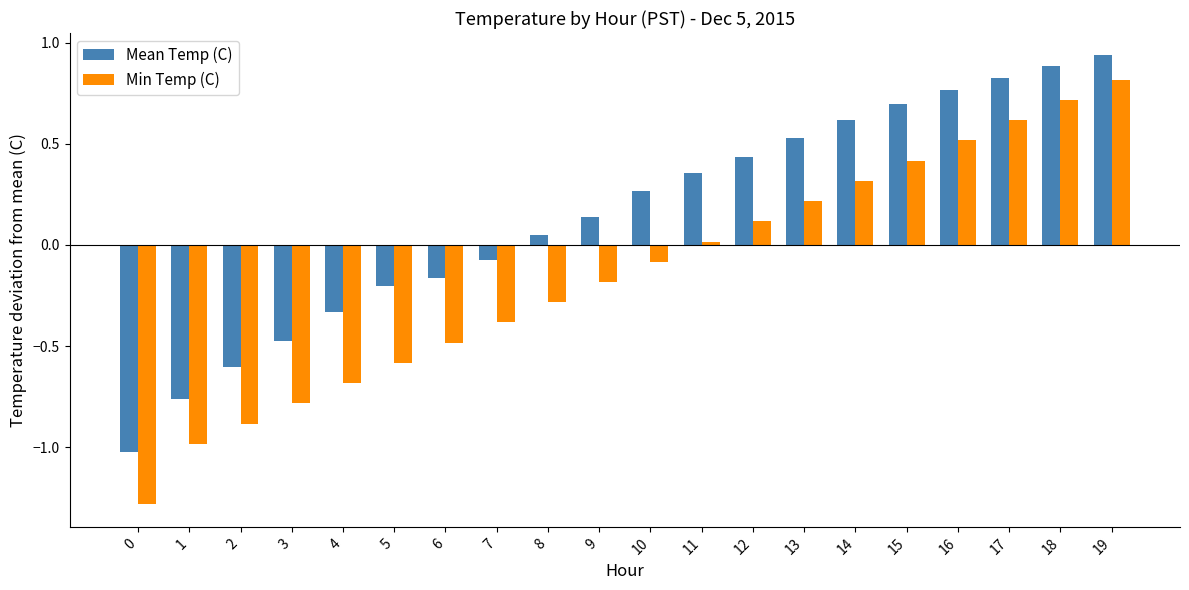

Which series has the widest spread of values?

Min Temp (C)